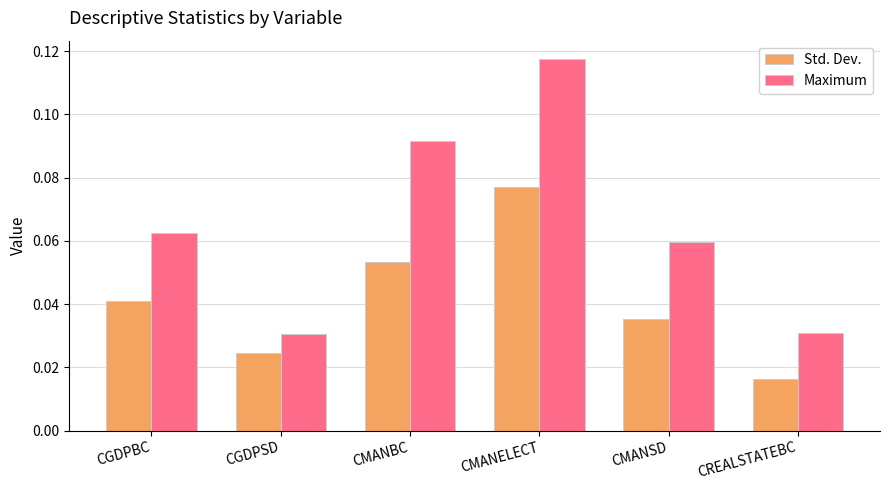

List the series in order of their peak value, lowest first.

Std. Dev., Maximum